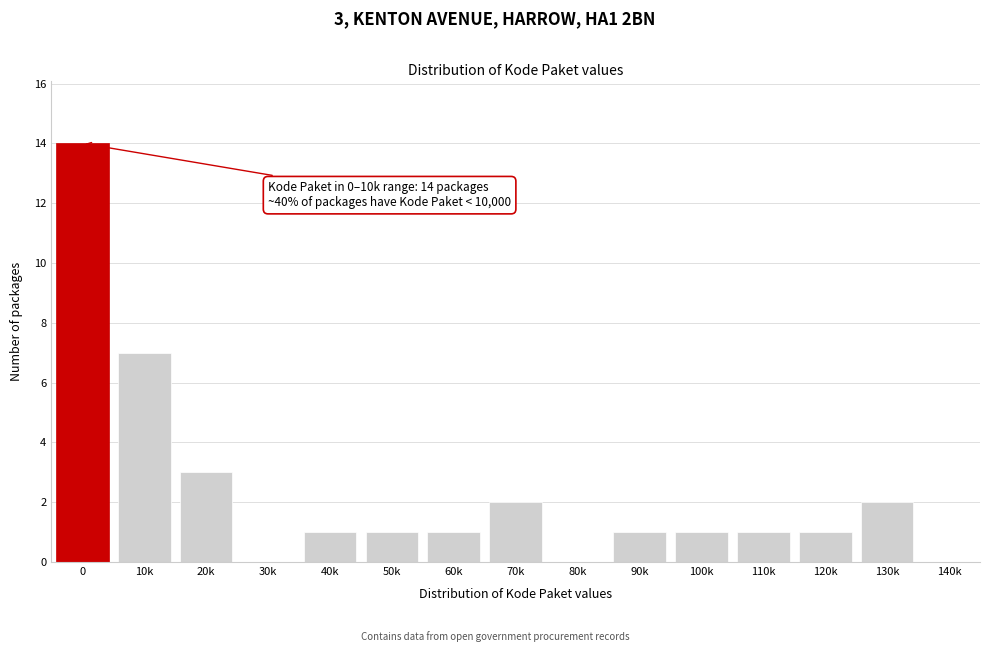

Reading left to right, what are all the values shown in this chart?

0=14	10k=7	20k=3	30k=0	40k=1	50k=1	60k=1	70k=2	80k=0	90k=1	100k=1	110k=1	120k=1	130k=2	140k=0